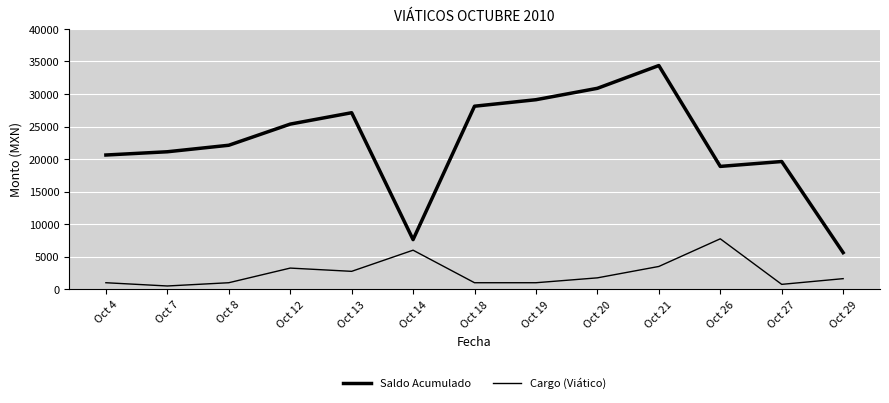

What is the total value across all series at Oct 7?

21626.5